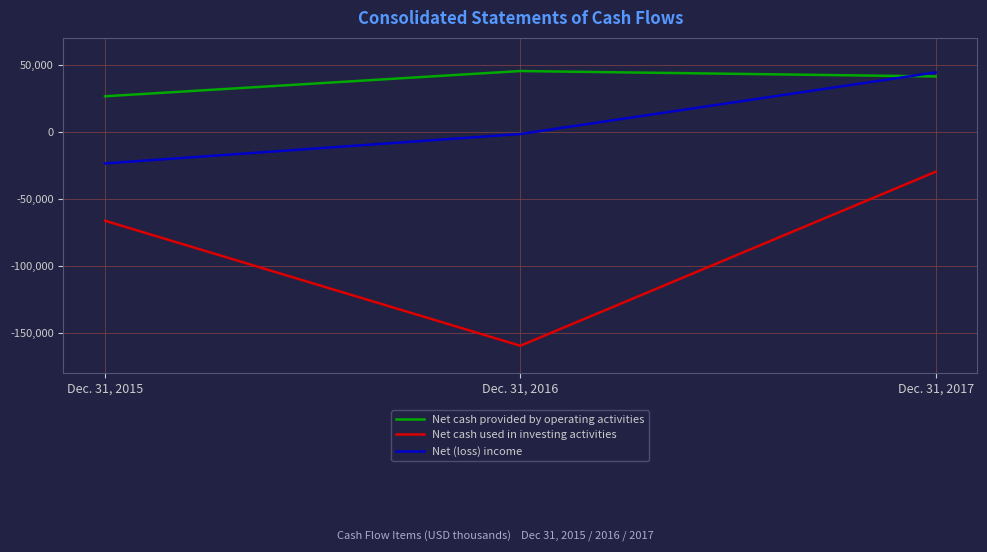

The Net (loss) income series shows 19319 at Dec. 31, 2017. True or false?

False